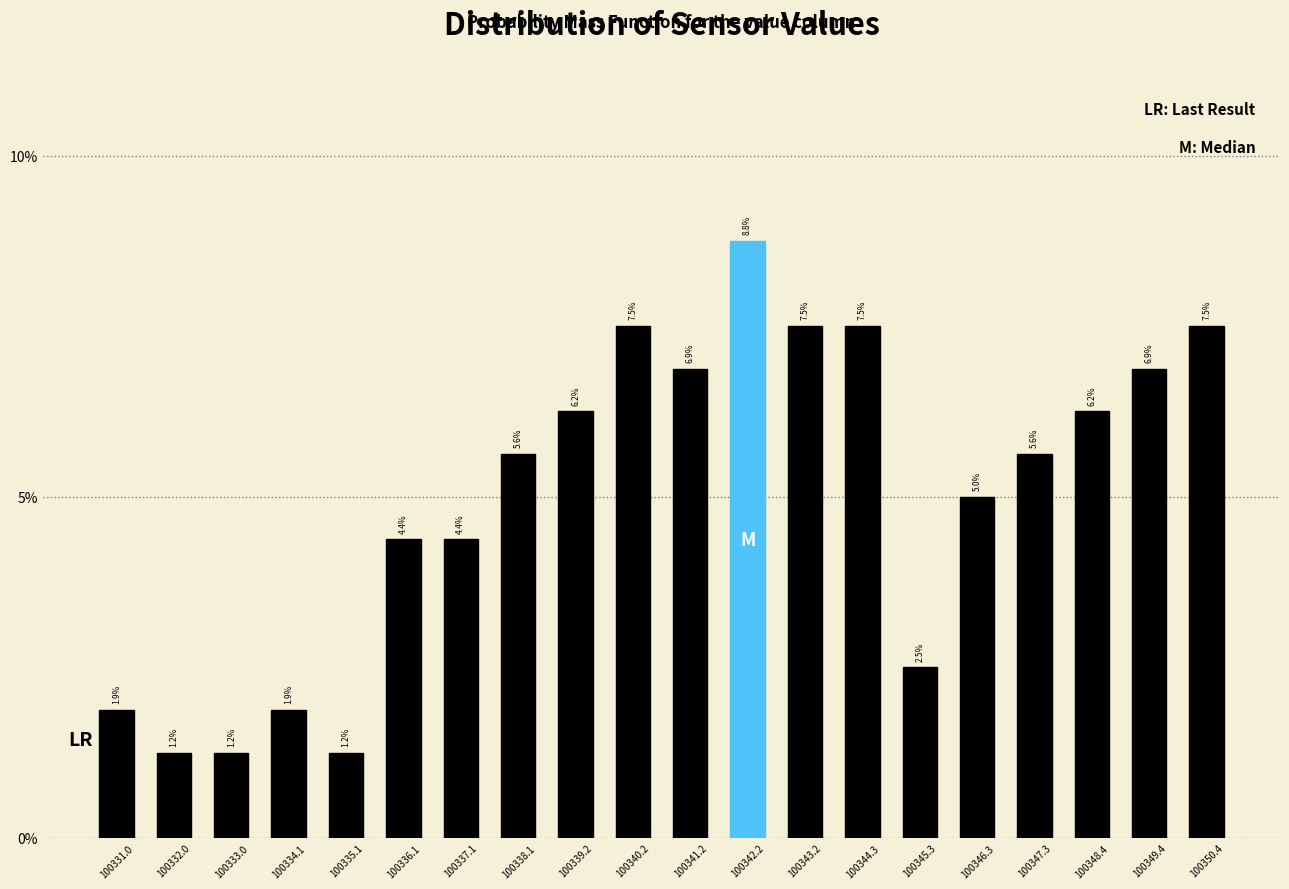

Over which range of the x-axis is the bar tallest?

100341.72 to 100342.74